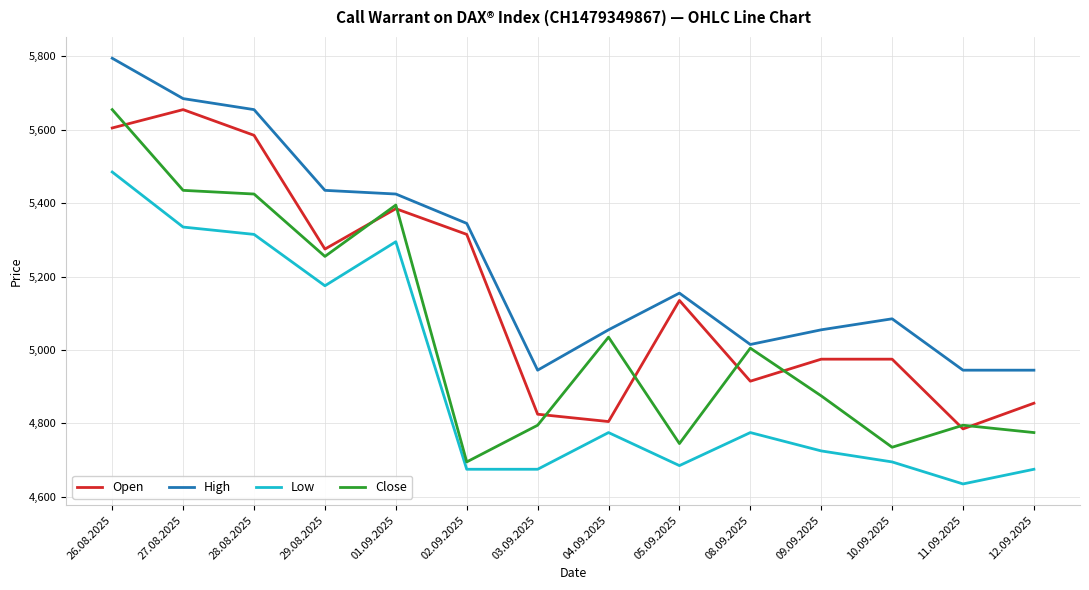

What position from the right is 04.09.2025?

7